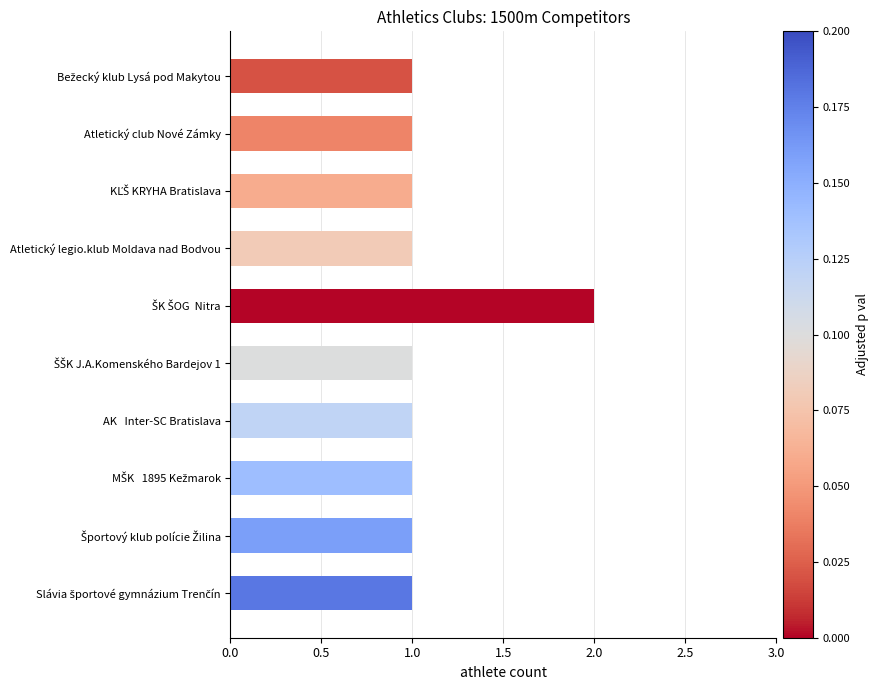

What is the sum of all values?

11